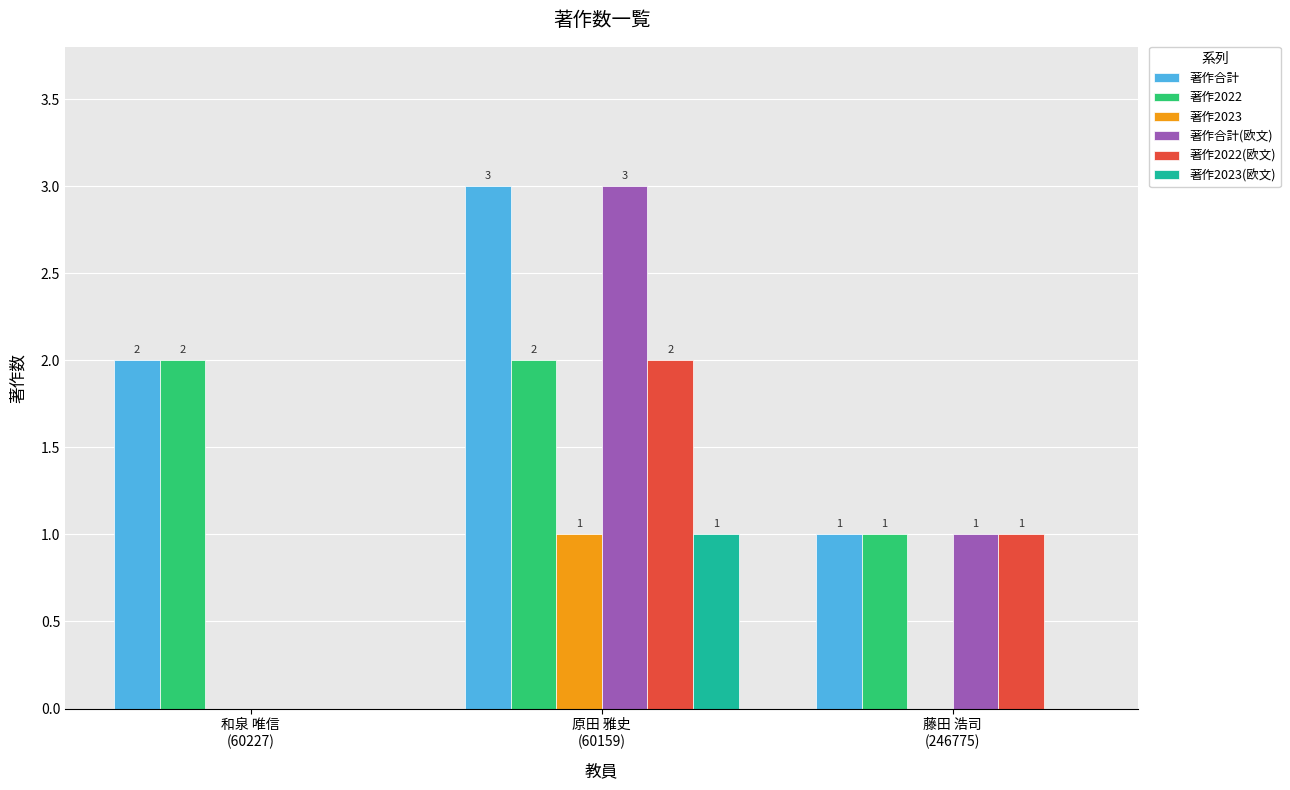

What is the maximum value for 著作2022(欧文)?

2